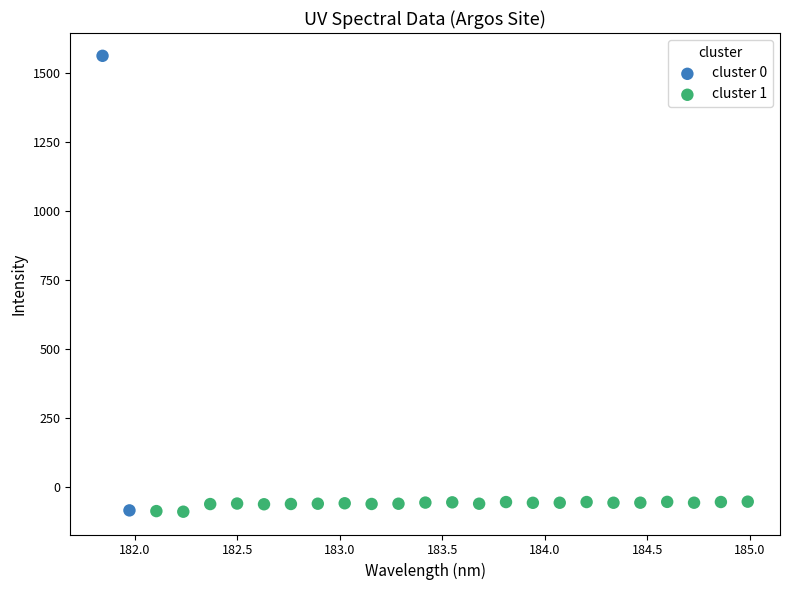

Which series contains the highest Y value?

cluster 0